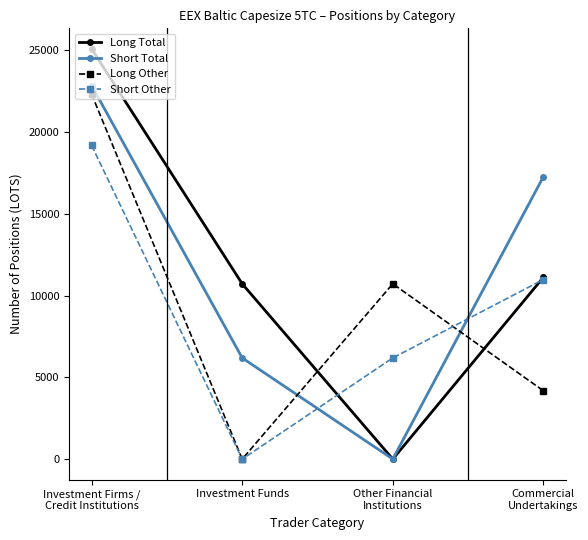

List the labels in order of Short Other value, largest first.

Investment Firms /
Credit Institutions, Commercial
Undertakings, Other Financial
Institutions, Investment Funds